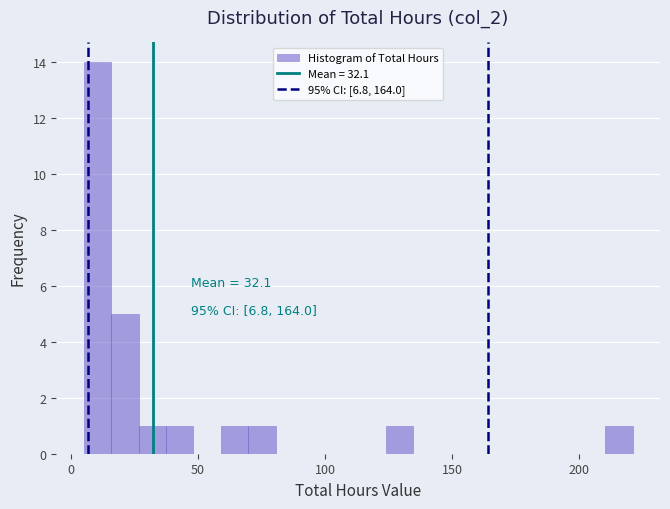

Read against the x-axis, roughly where is the centre of the tallest bar?

10